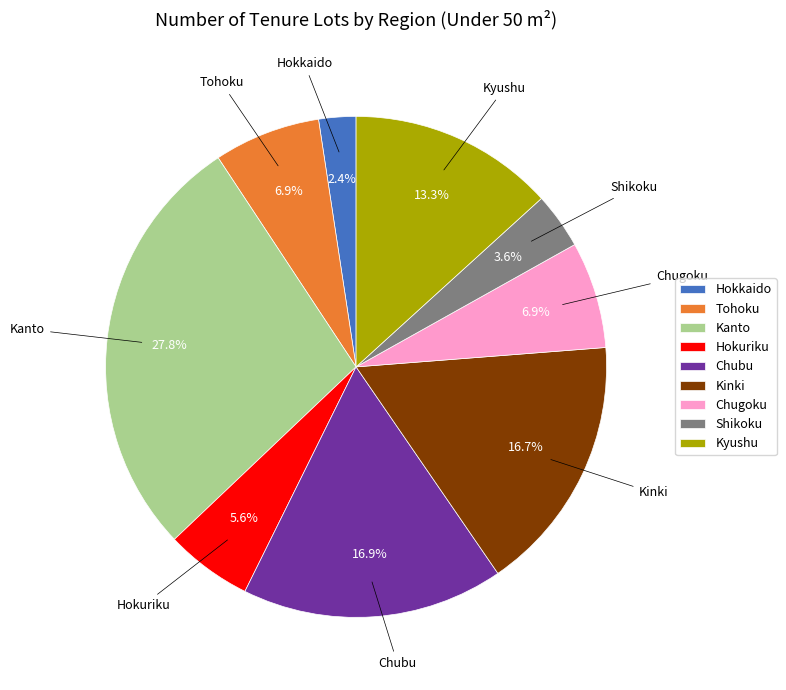

Does any single category account for the majority?

No